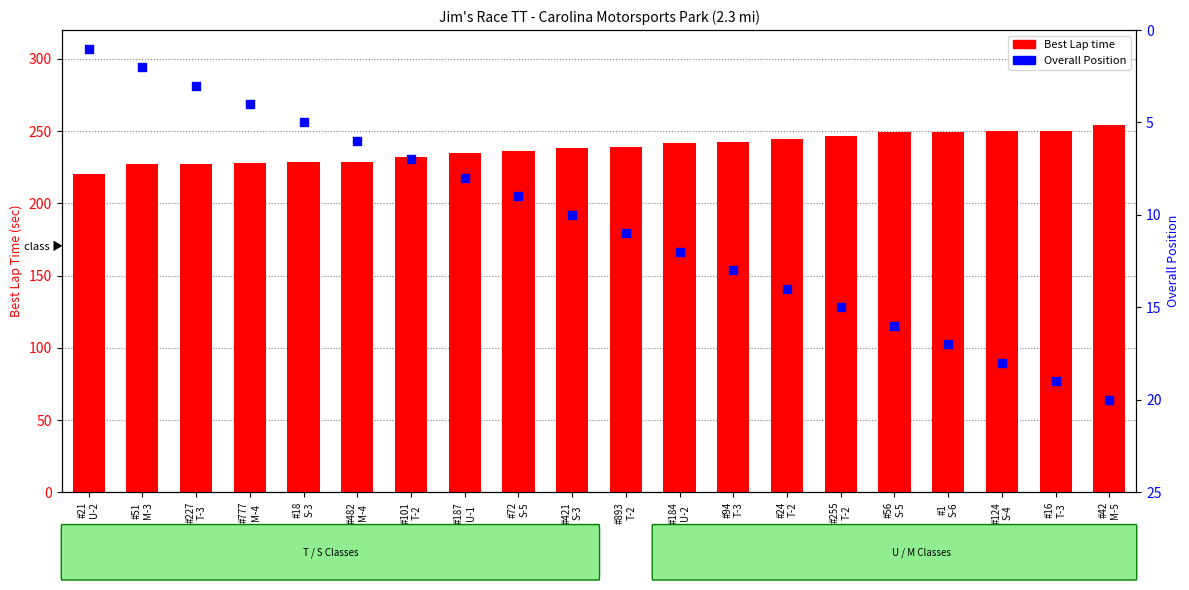

Which series reaches the maximum Y coordinate?

Best Lap time